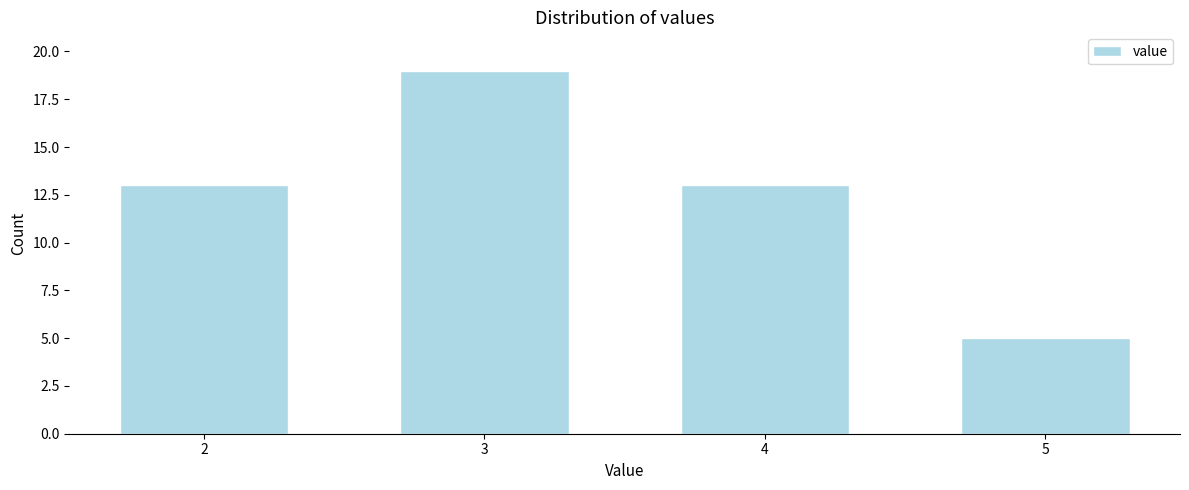

Reading right to left, extract all data points from this chart.

5	13	19	13